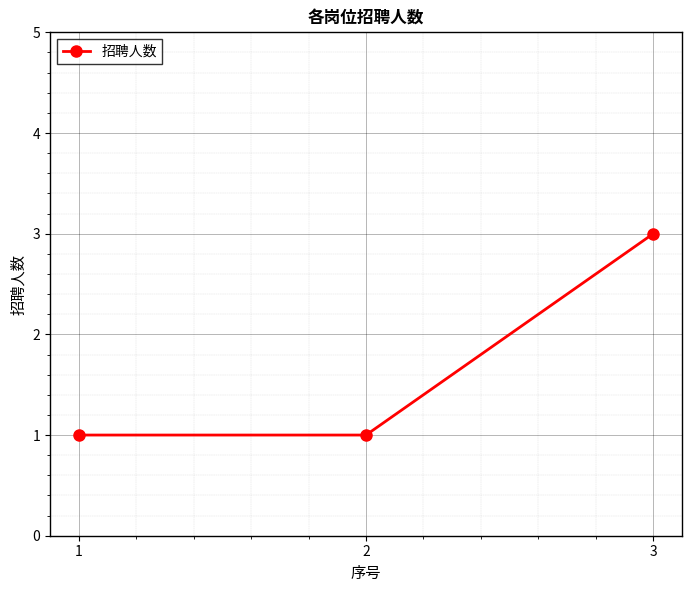

What is the minimum value shown in the chart?

1